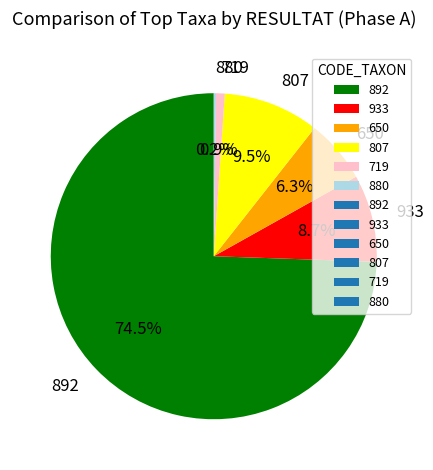

Does any single category account for the majority?

Yes